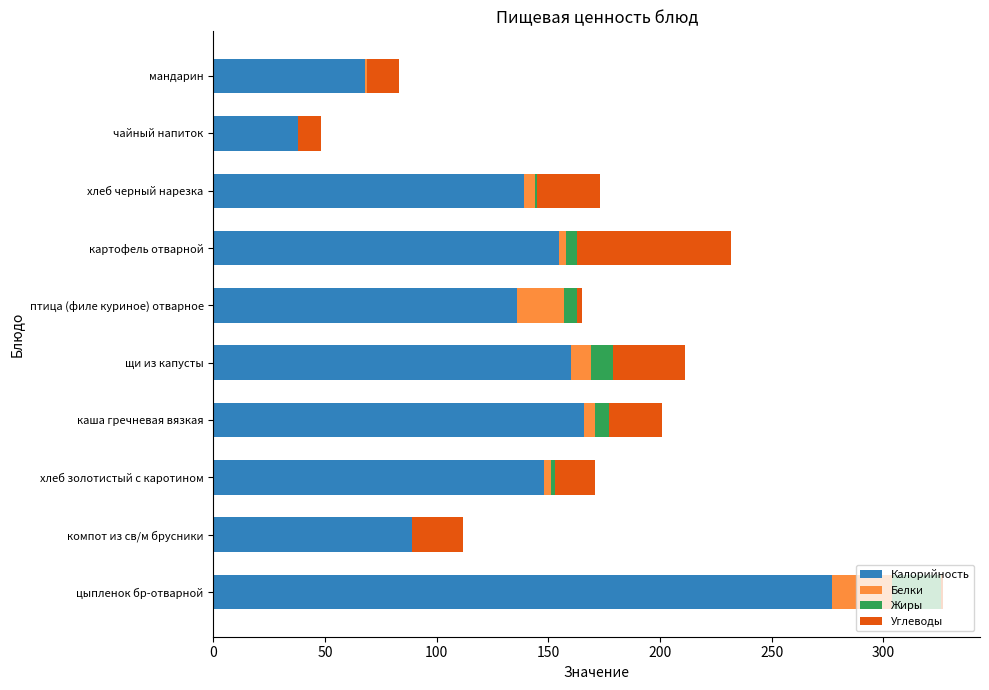

The Калорийность series shows 166 at каша гречневая вязкая. True or false?

True